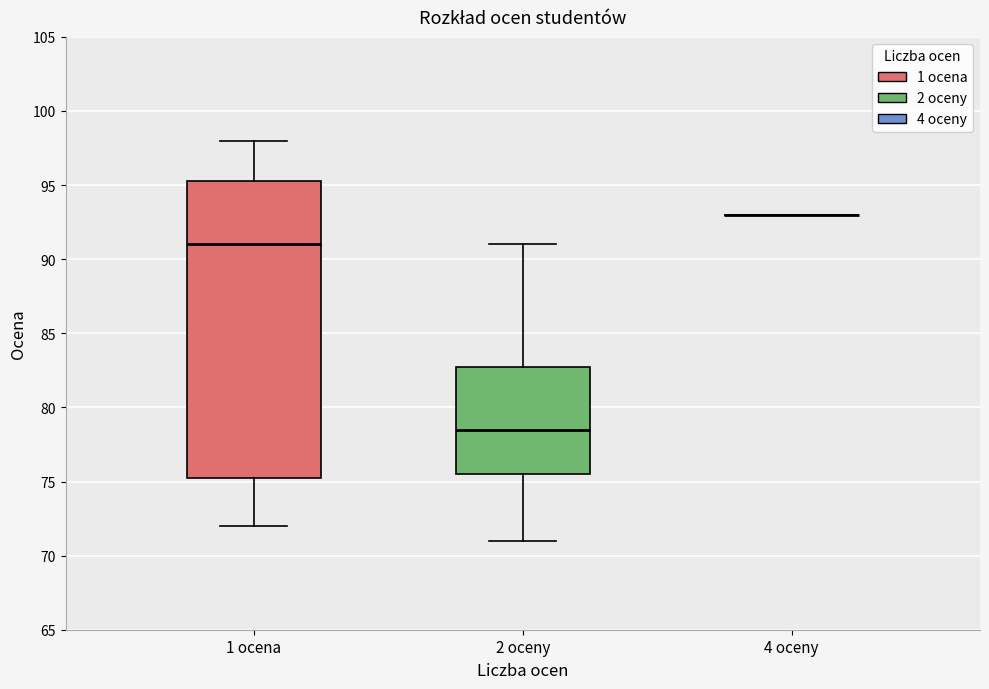

Reading left to right, read every box against the y-axis: the position of its median line, the range the box covers, and the ends of its whiskers. The values are not printed on the chart, so give them approximately, as read against the axis.

1 ocena: median 91.0, box 75.5 to 95.5, whiskers 72.0 to 98.0
2 oceny: median 78.5, box 75.5 to 83.0, whiskers 71.0 to 91.0
4 oceny: box collapsed to a line at 93.0, whiskers 93.0 to 93.0